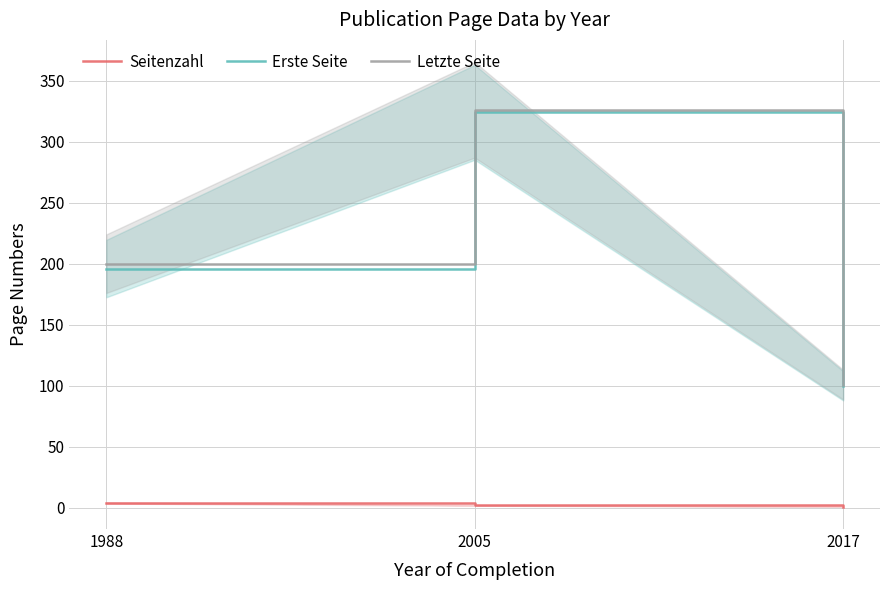

How many values in the Letzte Seite series are below 200?

1